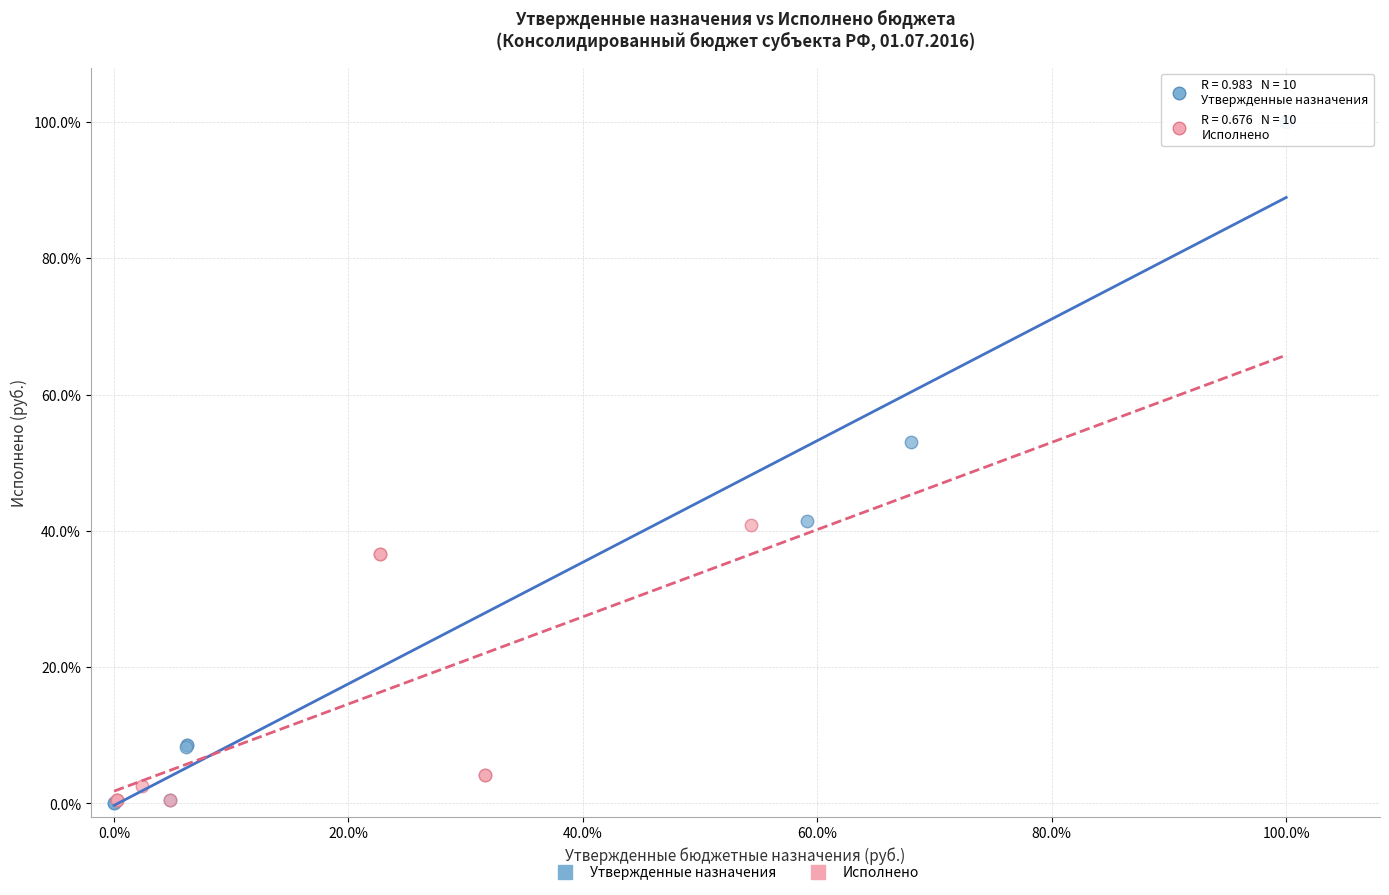

Which series has the largest Y range (max minus min)?

Утвержденные назначения